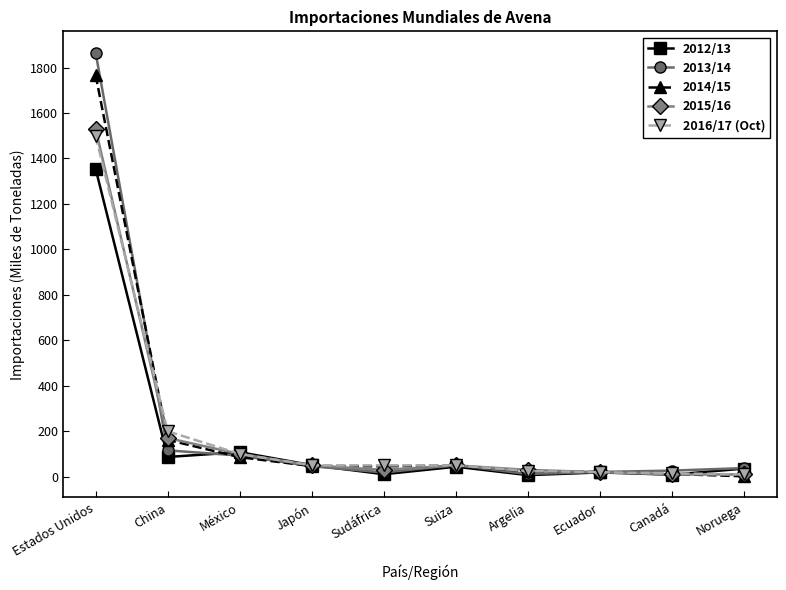

Where does the 2014/15 series first go above 47?

Estados Unidos